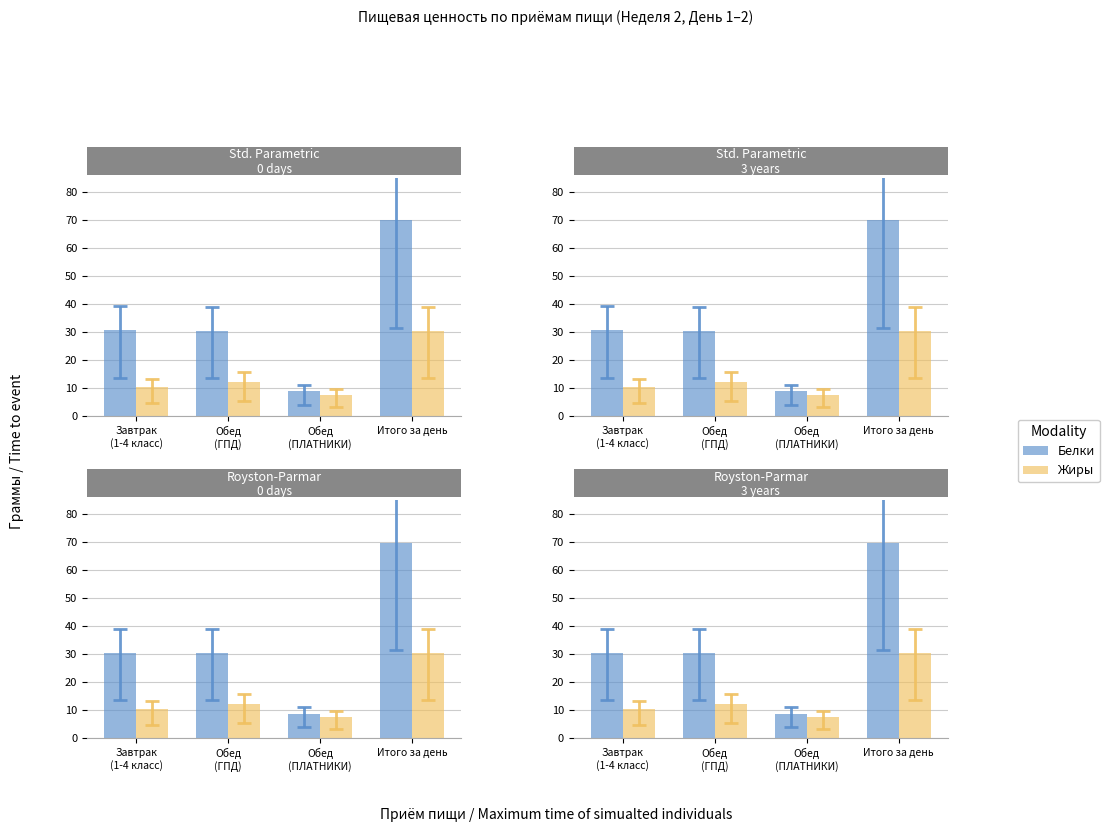

At which label is Жиры closest to 19?

Обед
(ГПД)